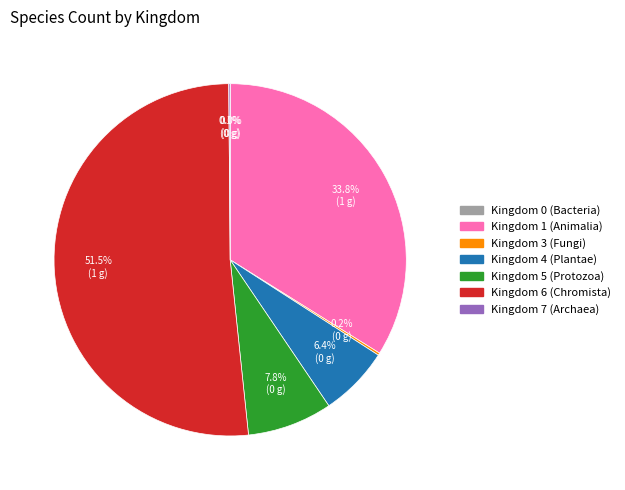

Is there any slice that represents more than half of the pie?

Yes